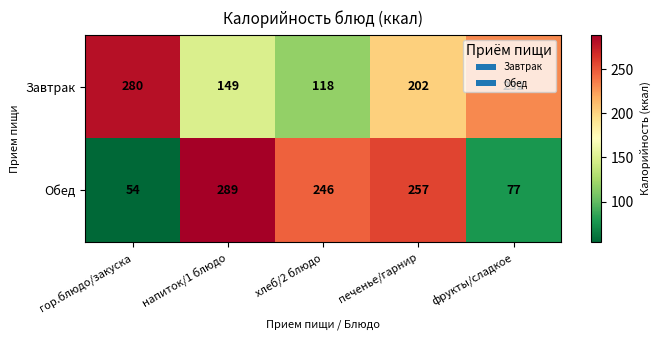

Between печенье/гарнир and фрукты/сладкое, which series saw the biggest shift?

Обед